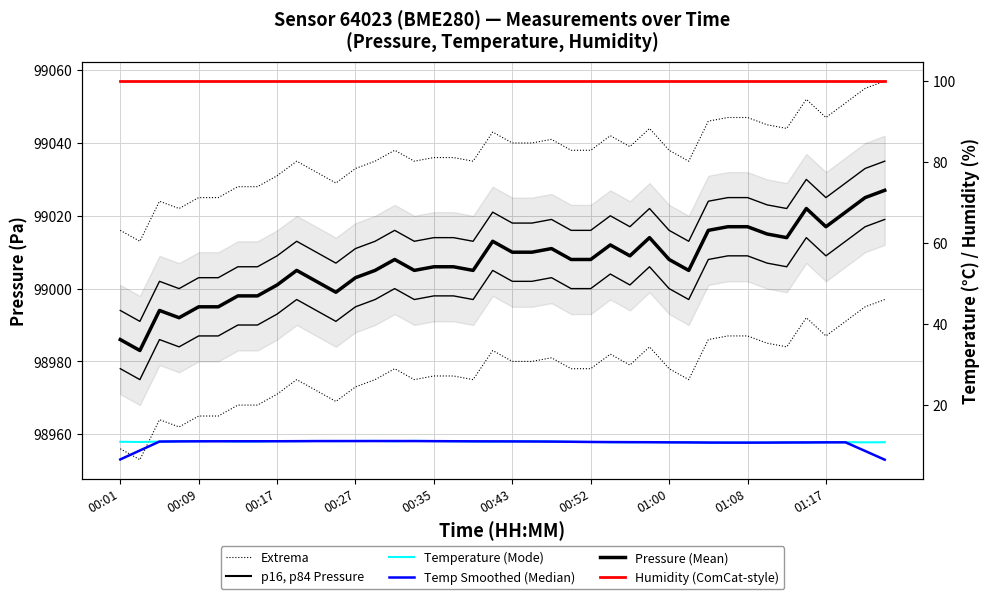

True or false: Temperature (°C) and Humidity (%) cross at least once.

False